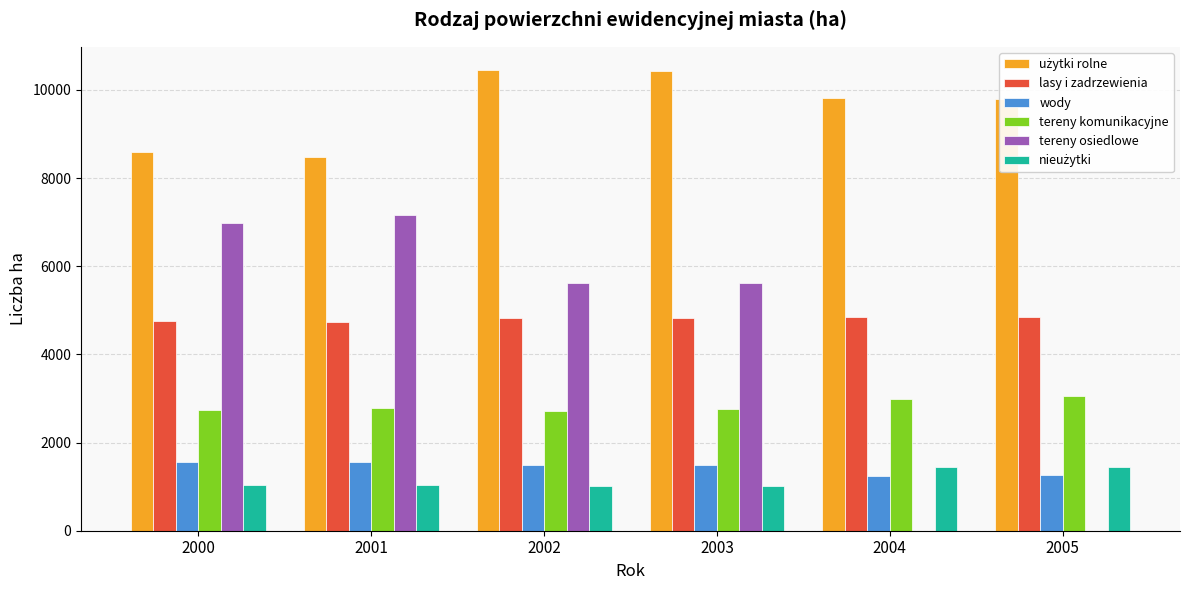

How many groups of bars are there?

6